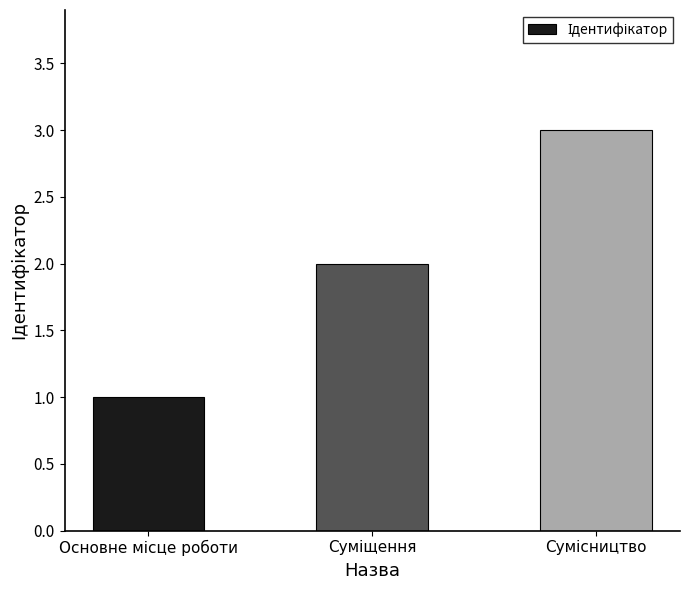

What is the greatest value displayed?

3